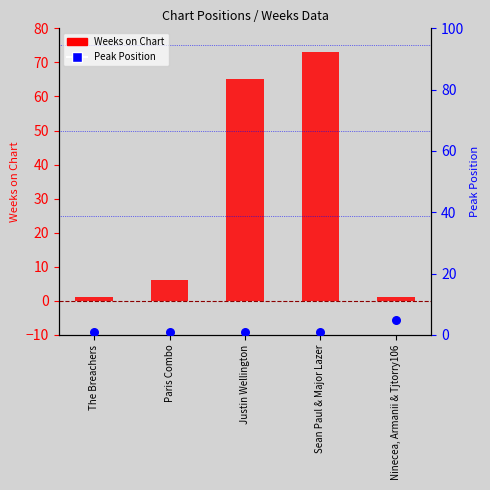

At which category is the sum across all series the highest?

Sean Paul & Major Lazer